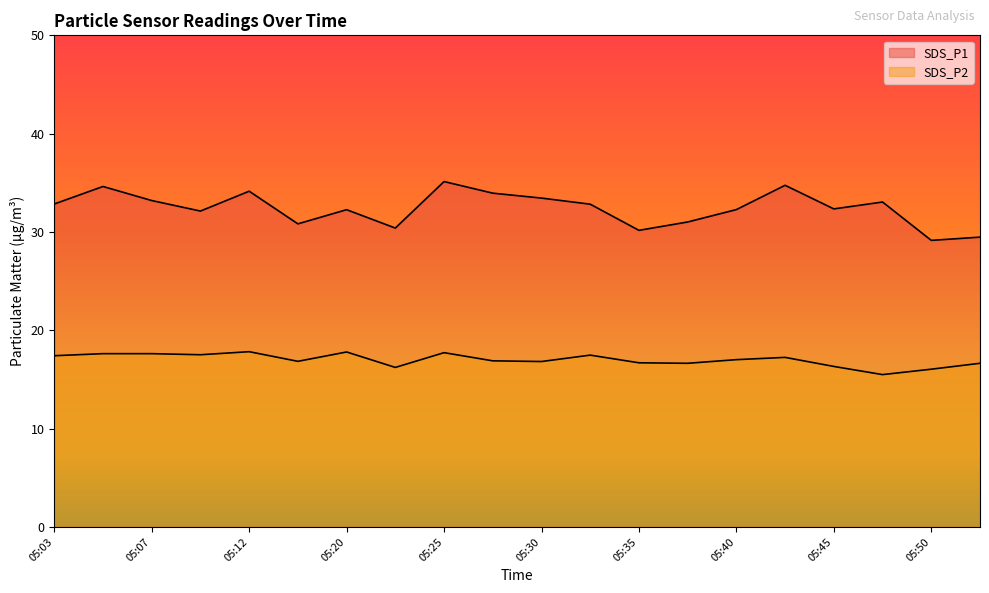

What is the average value of the SDS_P2 series?

17.0